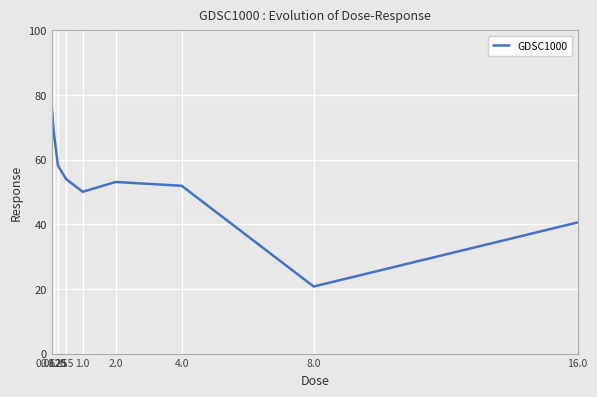

Which label corresponds to the smallest value in the chart?

8.0